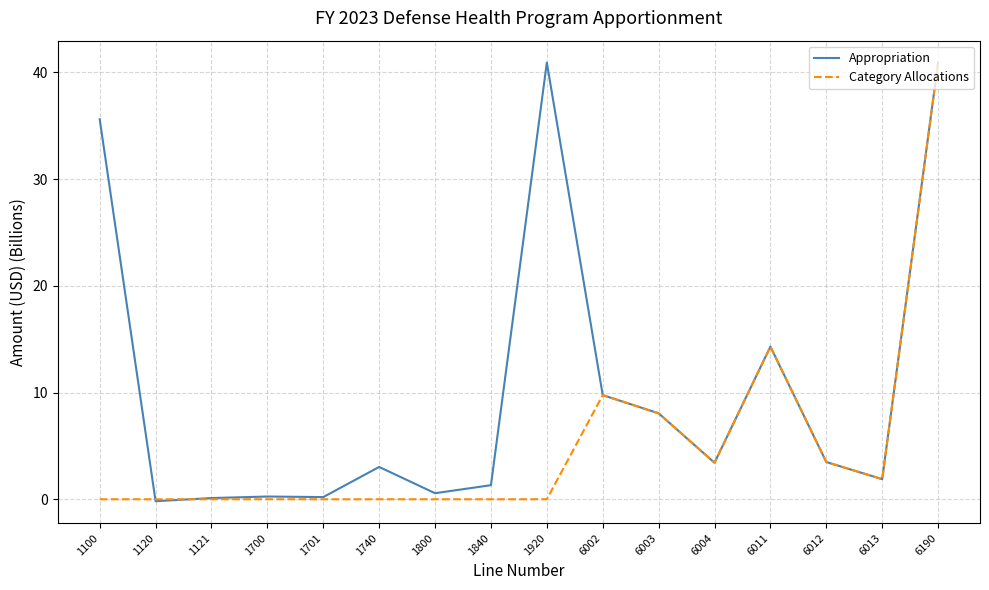

What is the highest value of the Appropriation series?

40.9